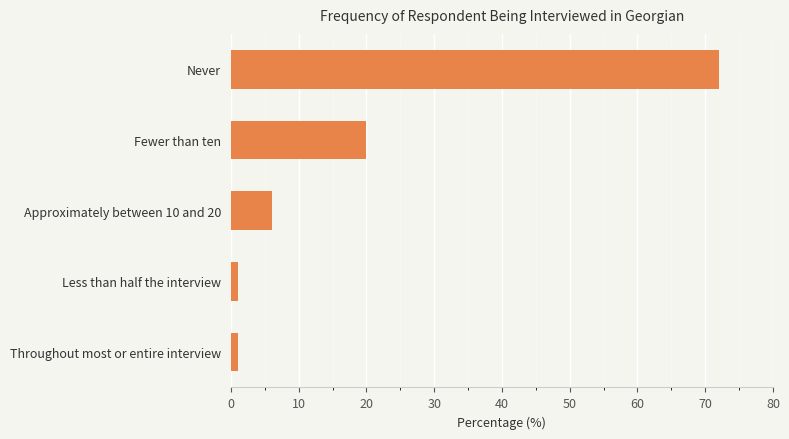

What is the minimum value shown in the chart?

1